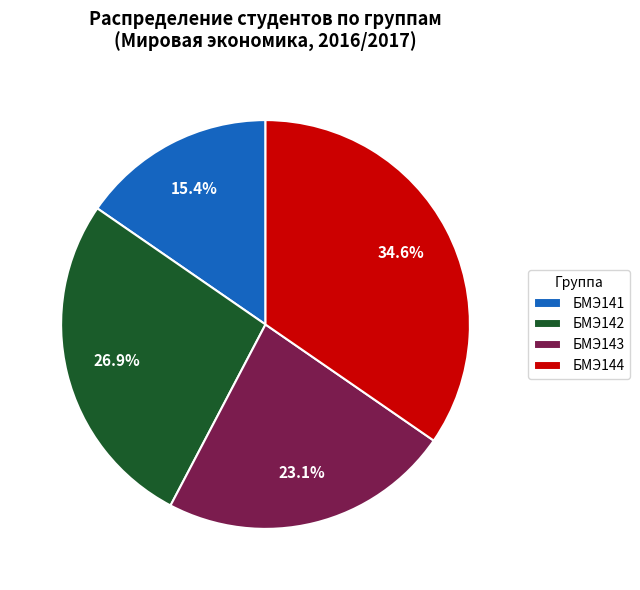

Which category has the smallest portion of the pie?

БМЭ141